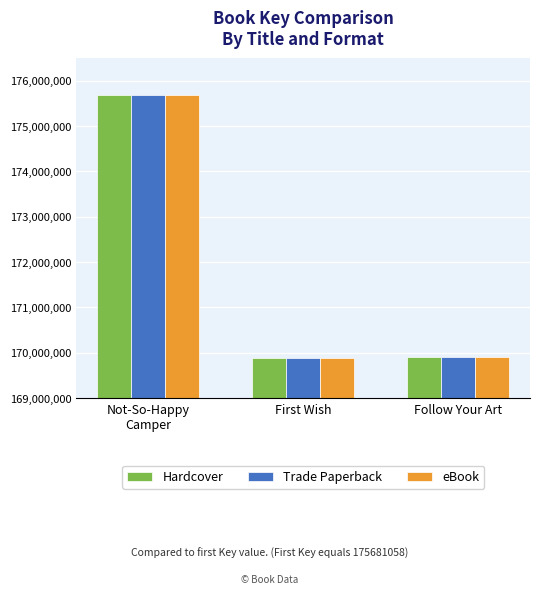

At how many categories does at least one series exceed 173369599?

1